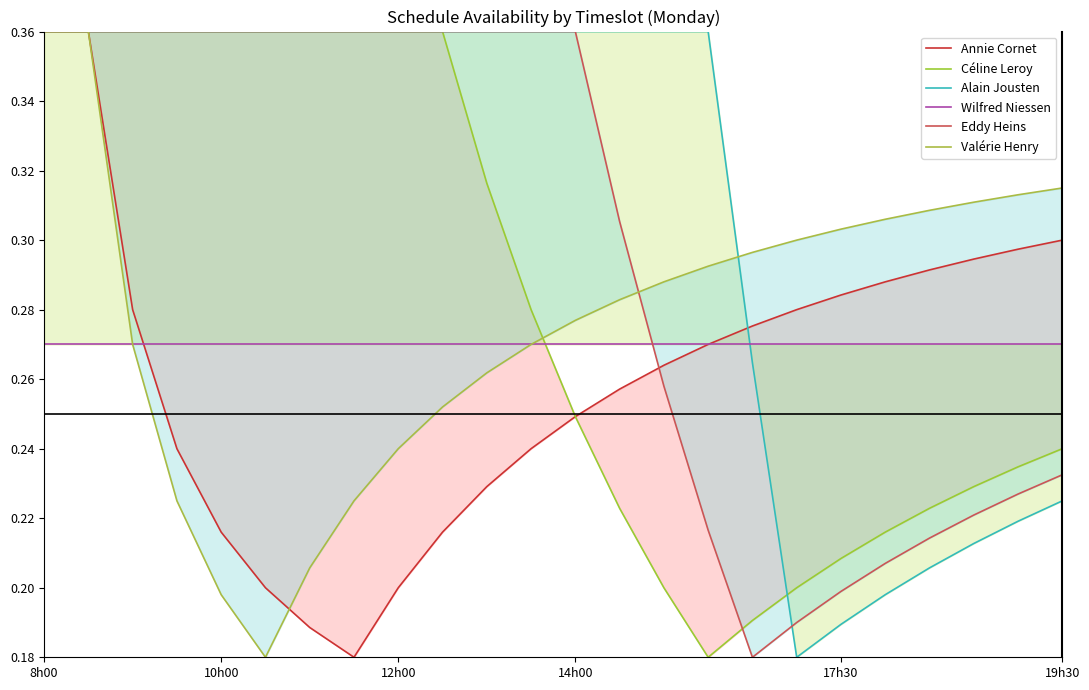

Read the Céline Leroy value at 19h30.

0.2